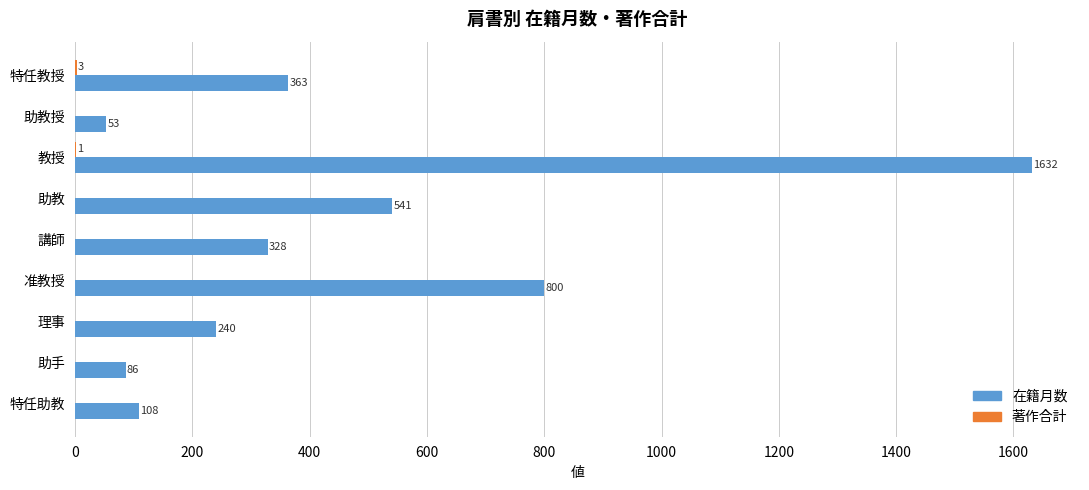

Count the number of data series in this chart.

2